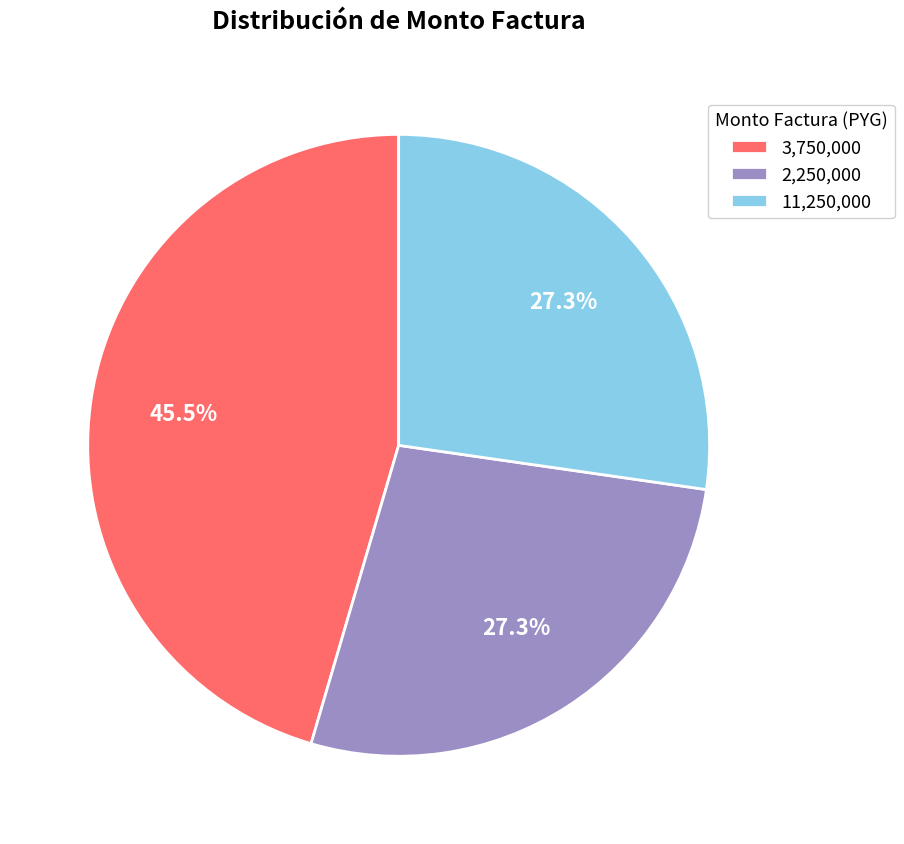

What is the ratio of the value at 2,250,000 to the value at 3,750,000?

0.6